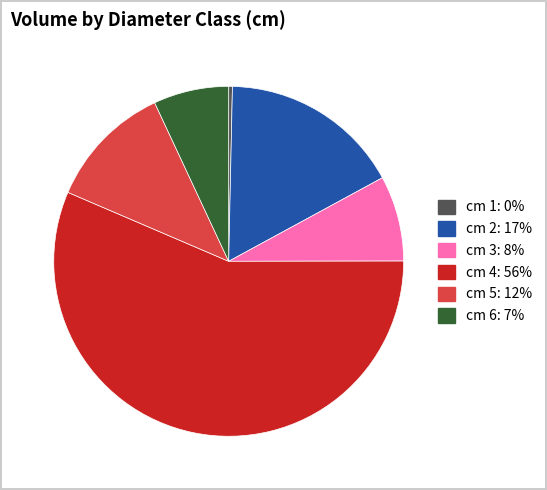

Is there any slice that represents more than half of the pie?

Yes